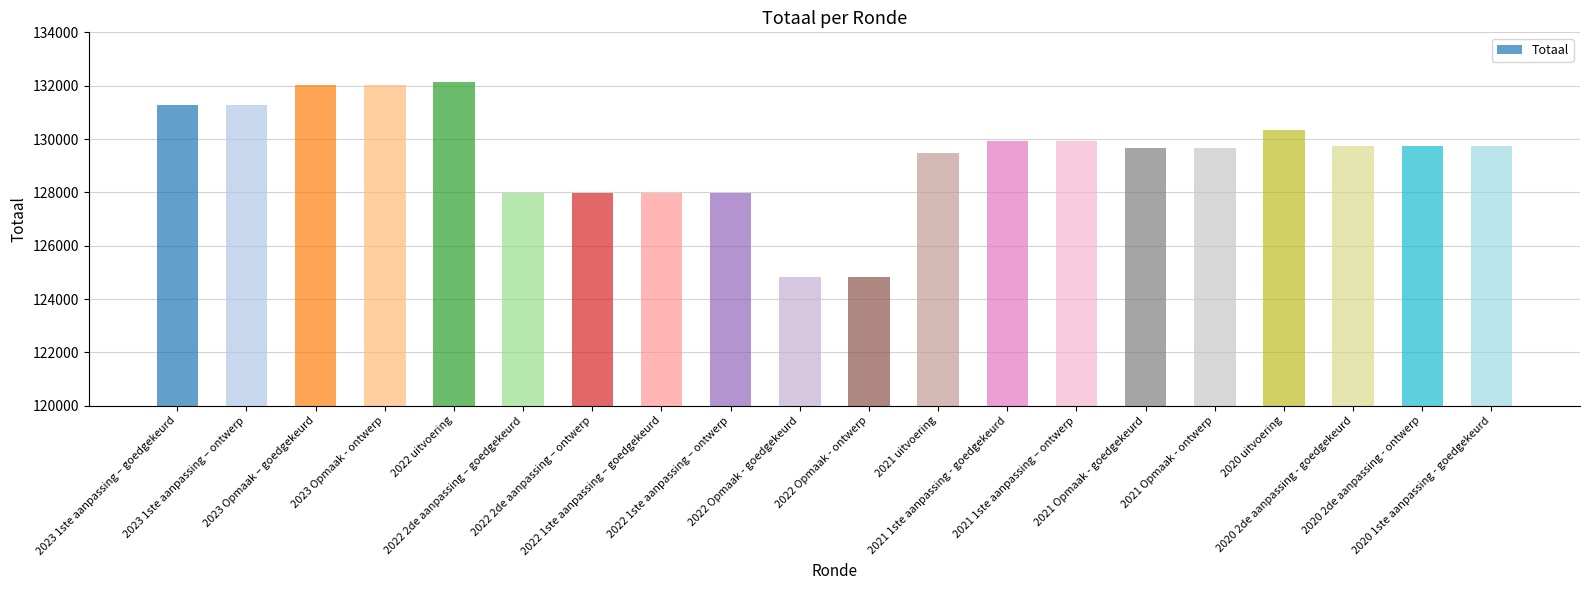

How many bars are there in total?

20